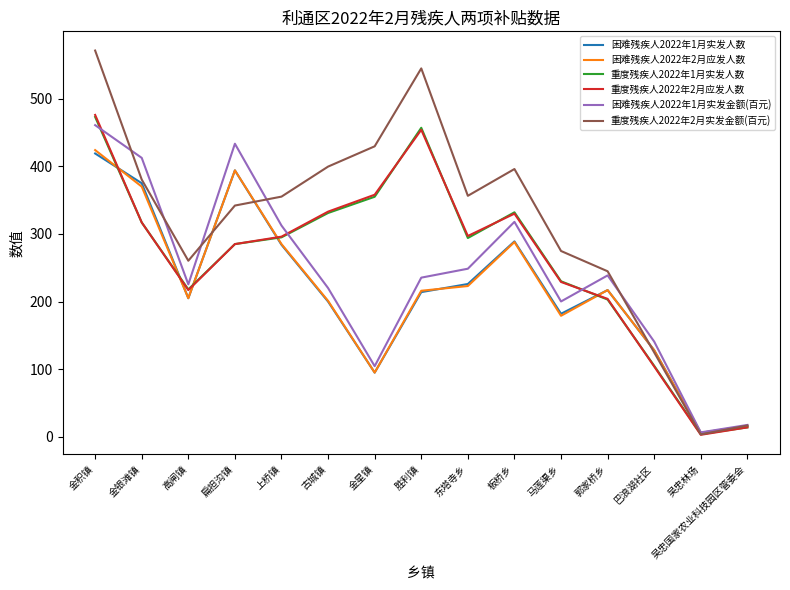

What is the sum of all 困难残疾人2022年2月应发人数 values?

3247.0